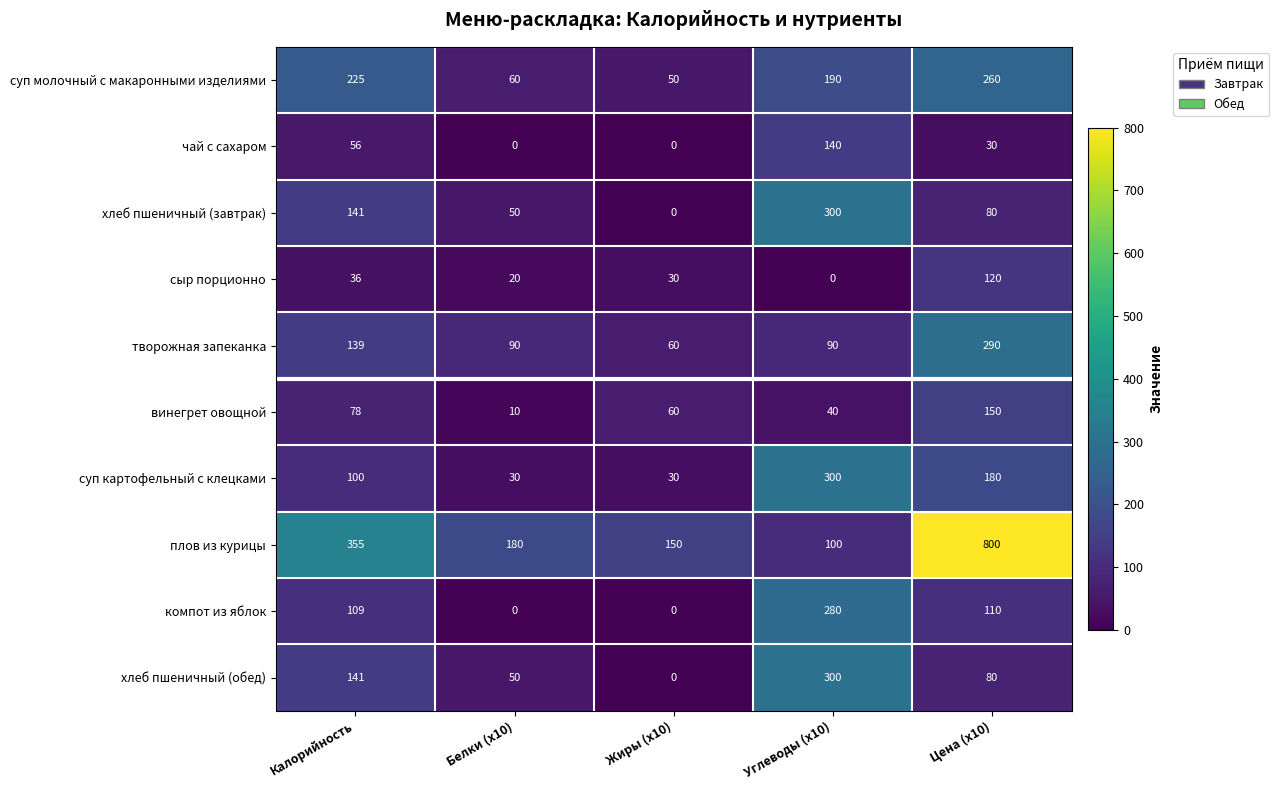

Where does the хлеб пшеничный (завтрак) series first go above 80?

Калорийность